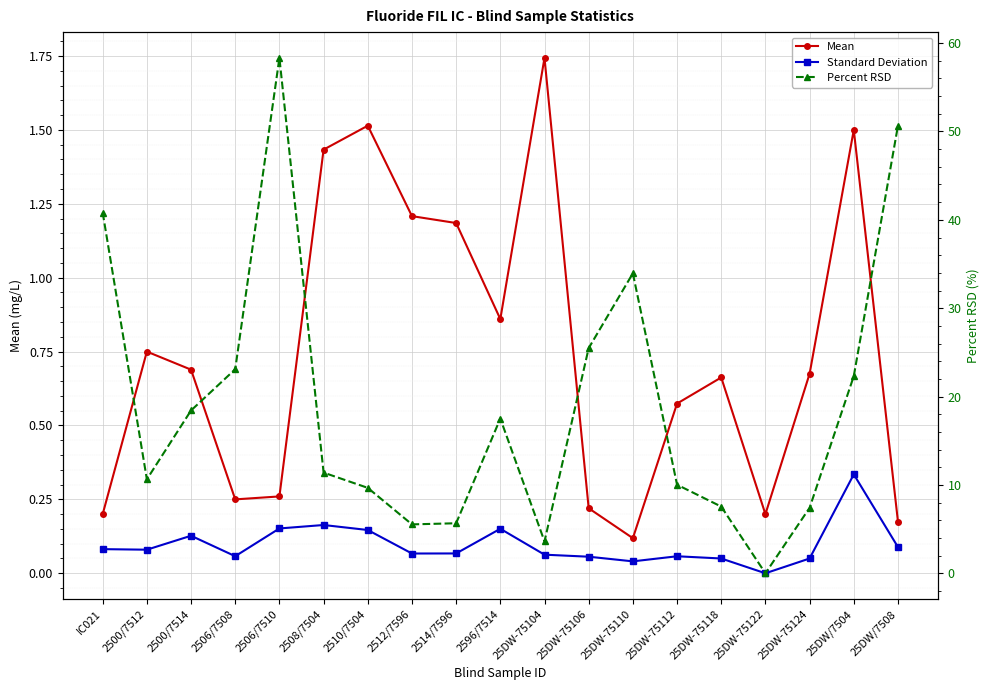

In Percent RSD, how many points are higher than both neighbors (excluding endpoints)?

3